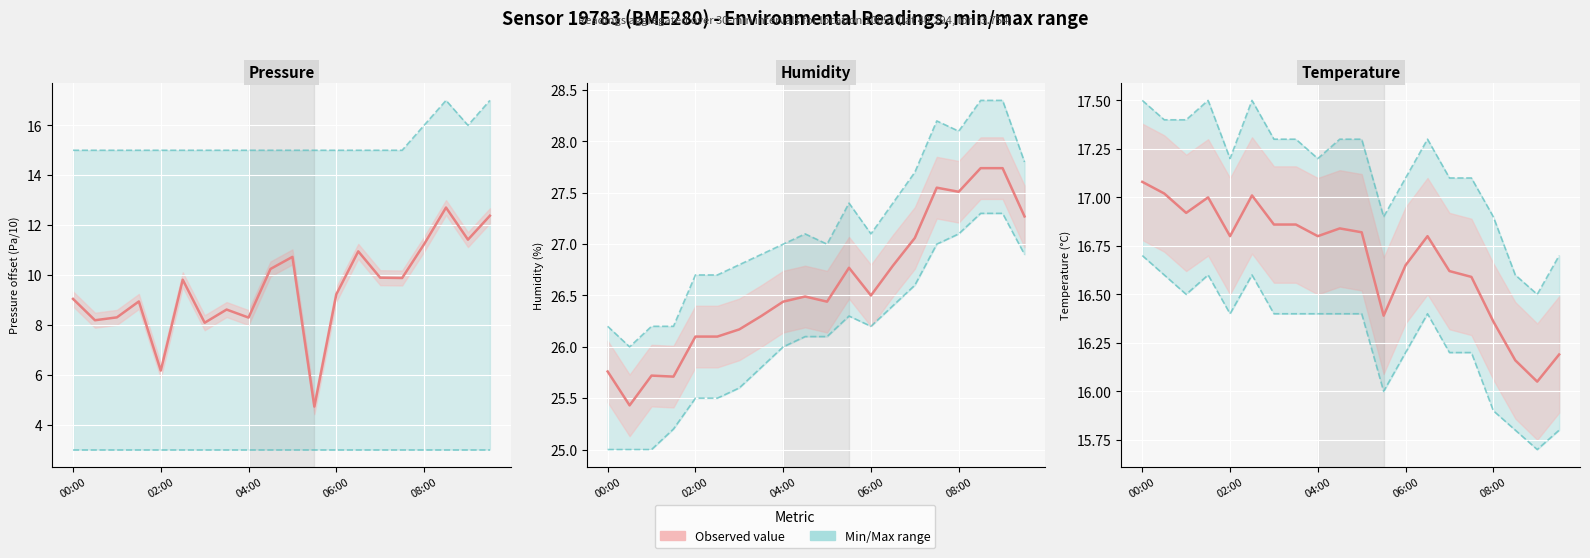

Does the chart display data point markers on the line(s)?

No